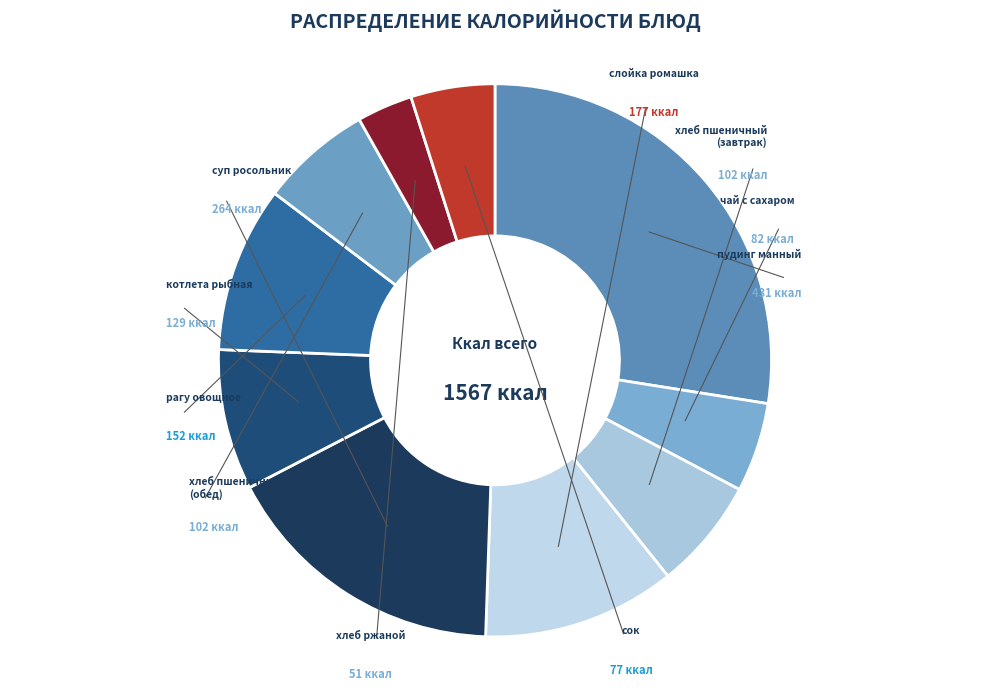

How many segments does this pie chart have?

10